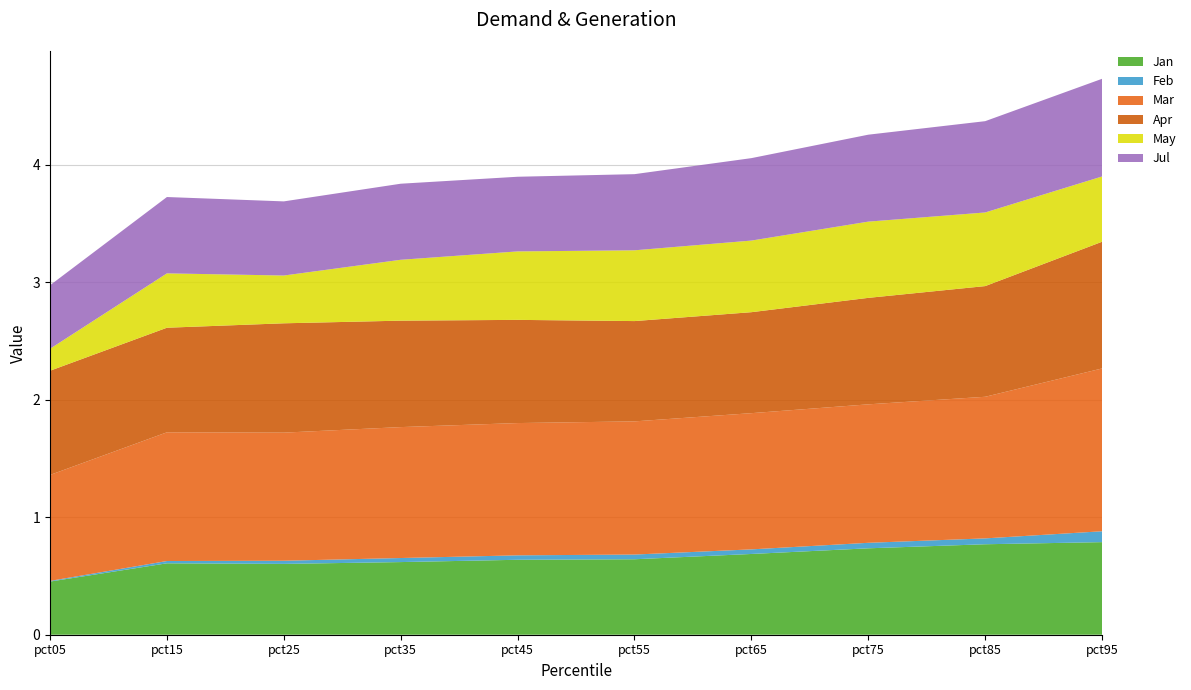

Reading left to right, extract all data points from this chart.

Jan: 0.5	0.6	0.6	0.6	0.6	0.6	0.7	0.7	0.8	0.8
Feb: 0.0	0.0	0.0	0.0	0.0	0.0	0.0	0.0	0.0	0.1
Mar: 0.9	1.1	1.1	1.1	1.1	1.1	1.2	1.2	1.2	1.4
Apr: 0.9	0.9	0.9	0.9	0.9	0.9	0.9	0.9	0.9	1.1
May: 0.2	0.5	0.4	0.5	0.6	0.6	0.6	0.6	0.6	0.6
Jul: 0.5	0.6	0.6	0.6	0.6	0.6	0.7	0.7	0.8	0.8